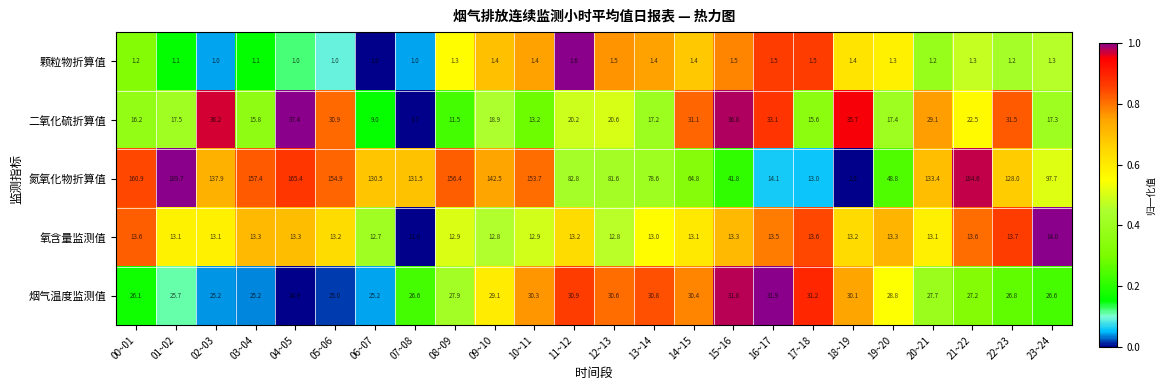

Which series has the widest spread of values?

氮氧化物折算值